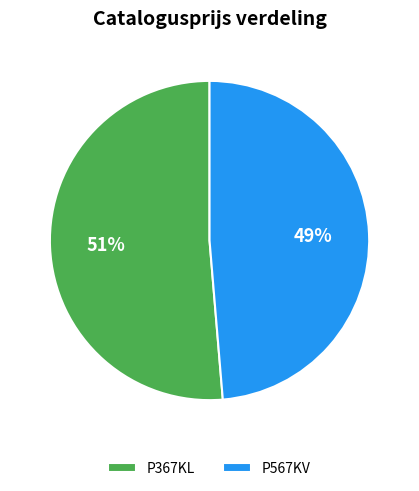

Combined, do P567KV and P367KL account for over 50%?

Yes